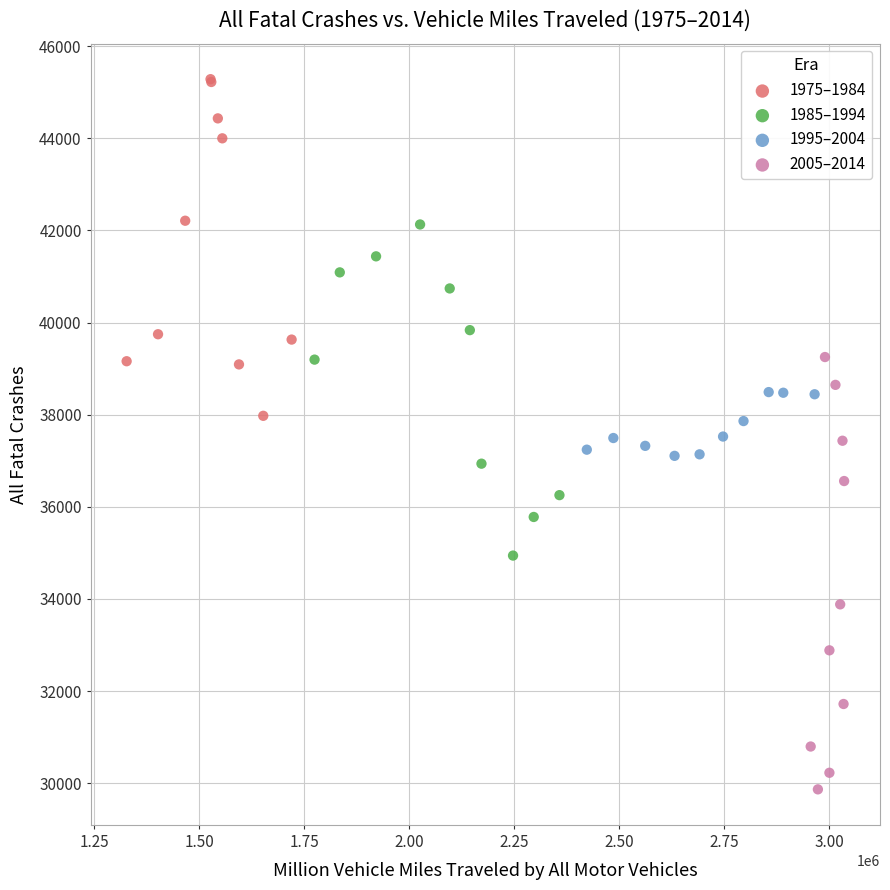

Which series contains the lowest Y value?

2005–2014